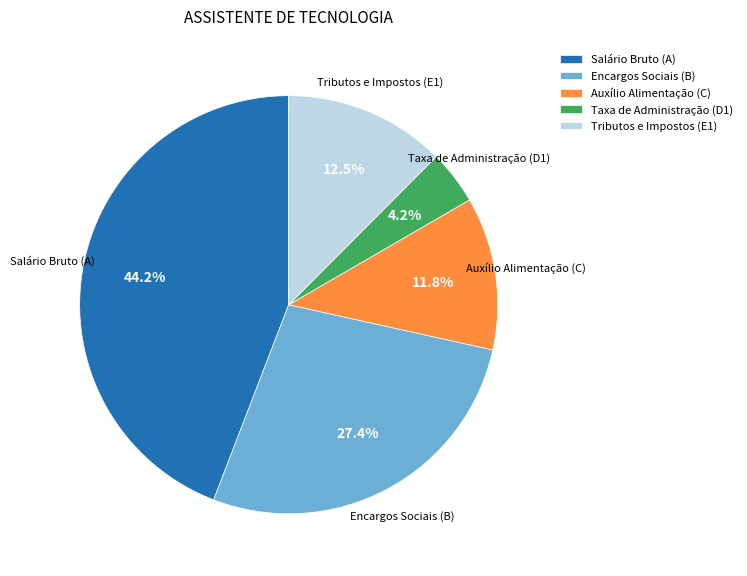

What percentage is the Taxa de Administração (D1) slice, to the nearest percent?

4%